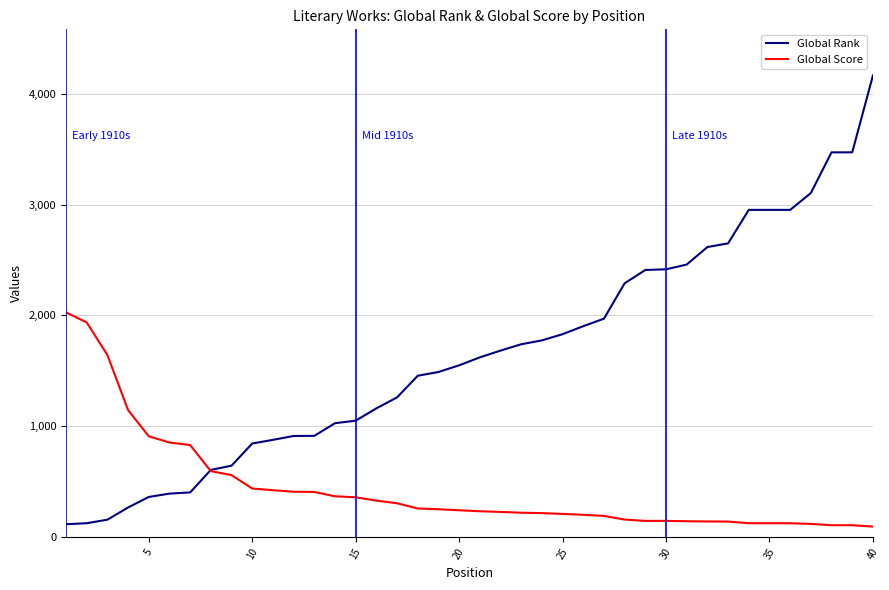

List the series in order of their peak value, lowest first.

Global Score, Global Rank